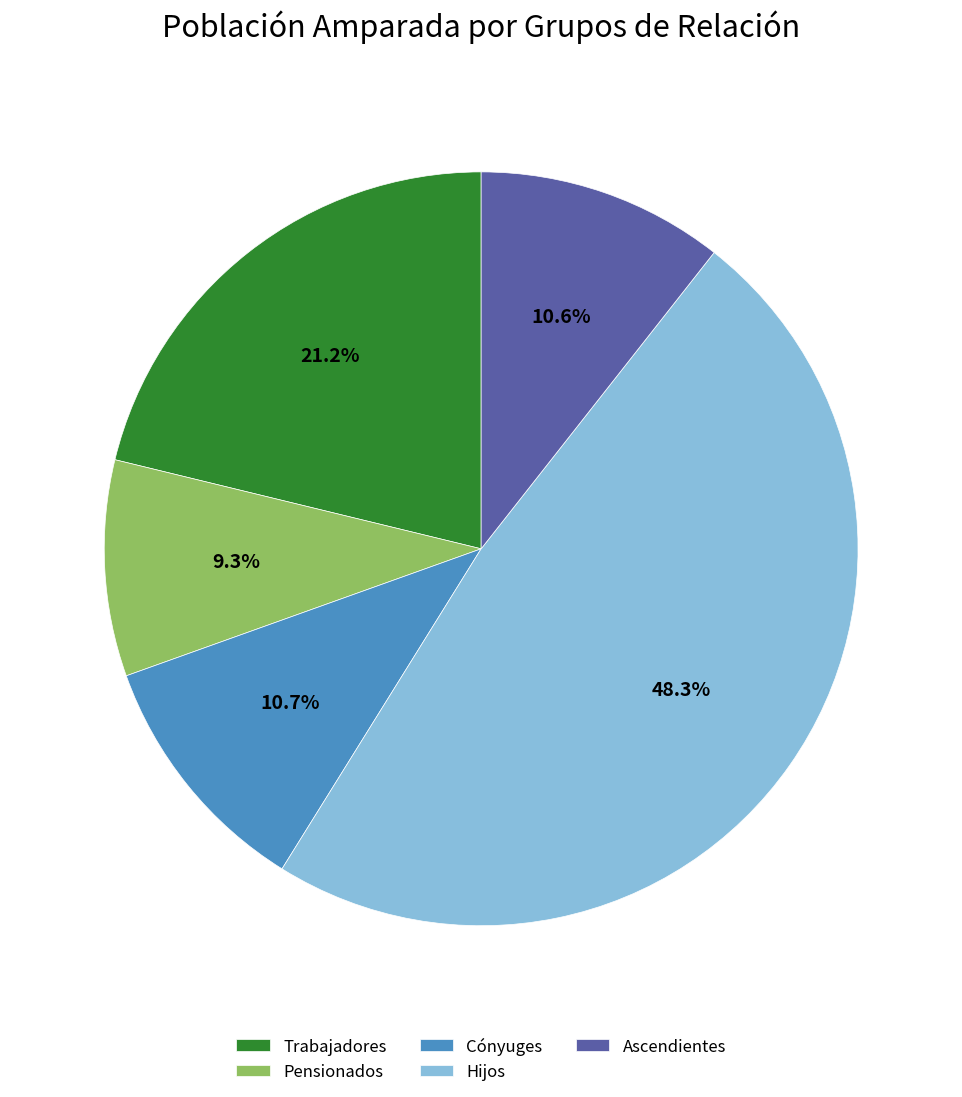

What is the smallest slice in the pie chart?

Pensionados